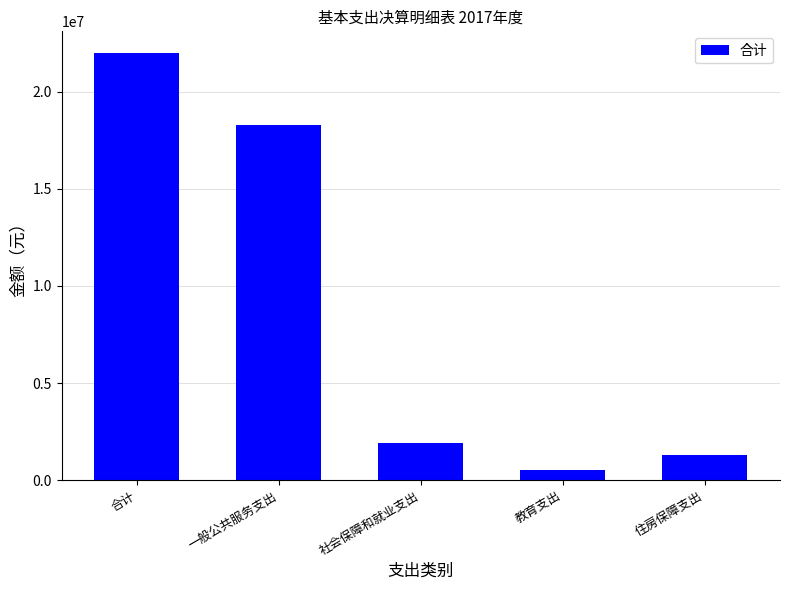

What is the minimum value shown in the chart?

530400.0